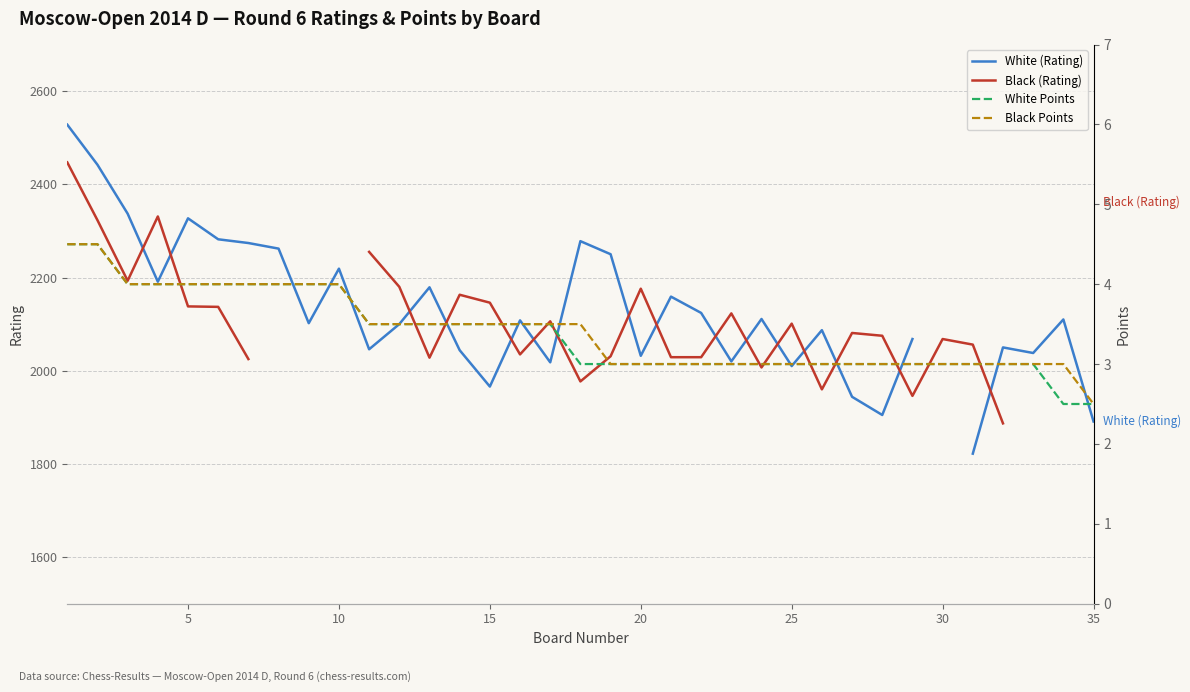

At how many categories does at least one series exceed 1585?

35